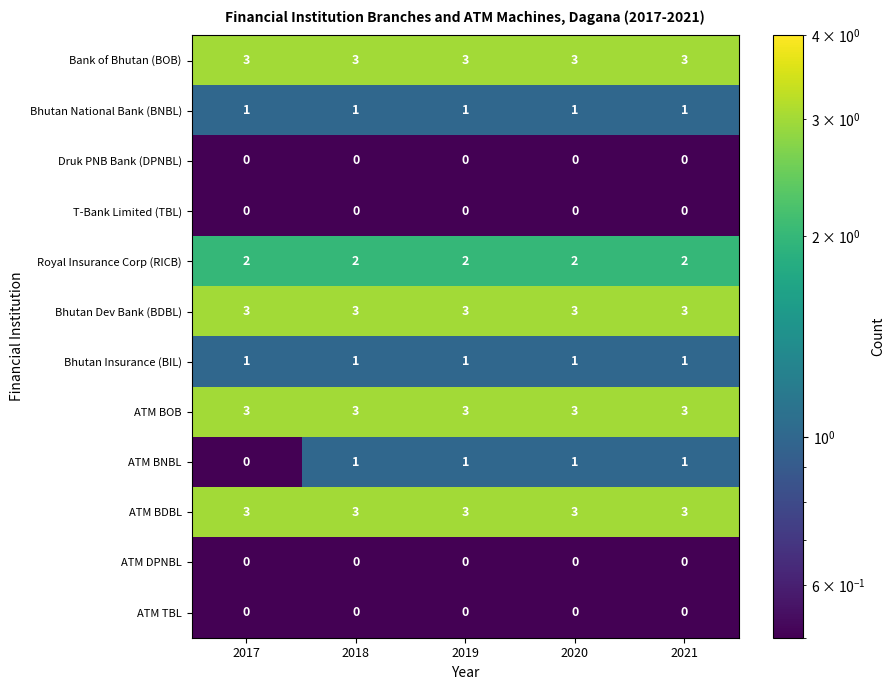

At how many categories does at least one series exceed 0?

5